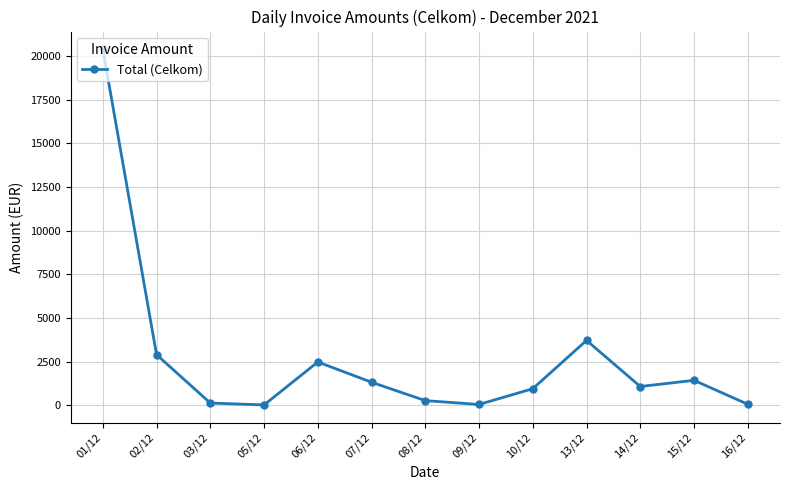

What is the average value?

2678.3